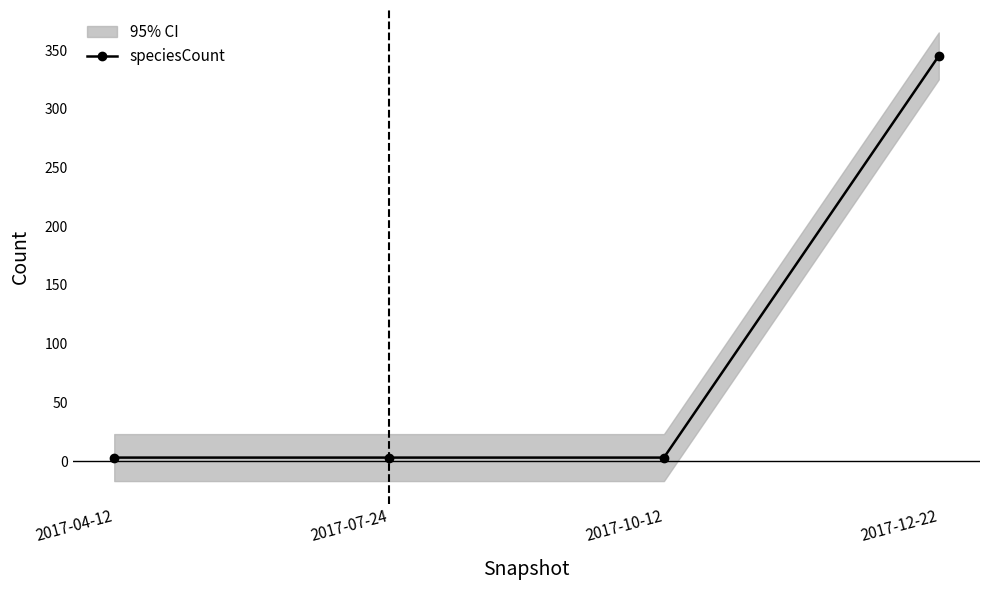

Is it true that the value at 2017-10-12 is 2?

False